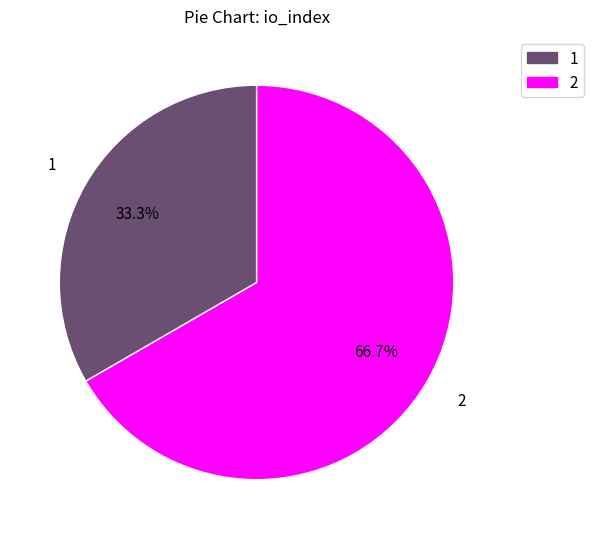

Is there a majority slice in this chart?

Yes